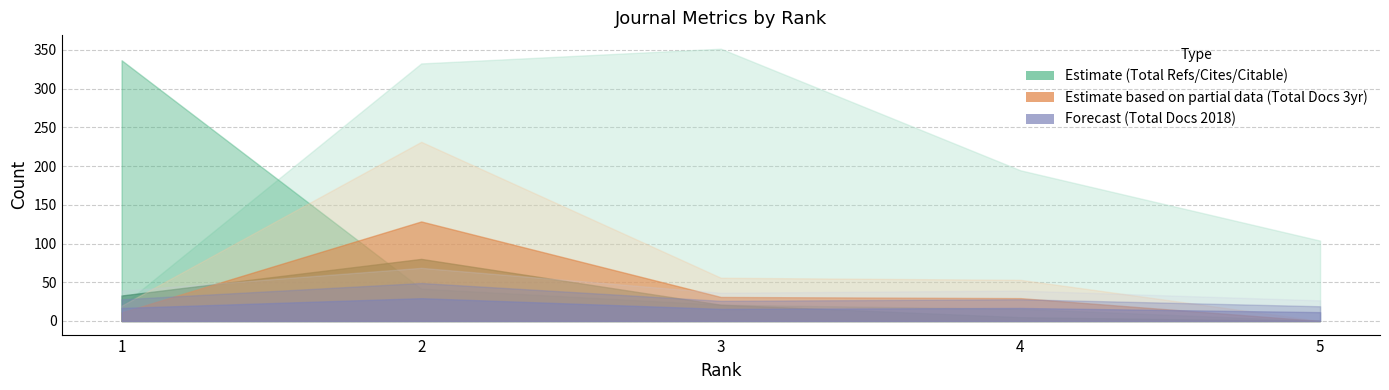

True or false: Total Docs. (3years) has a value of 22 at 1.

True